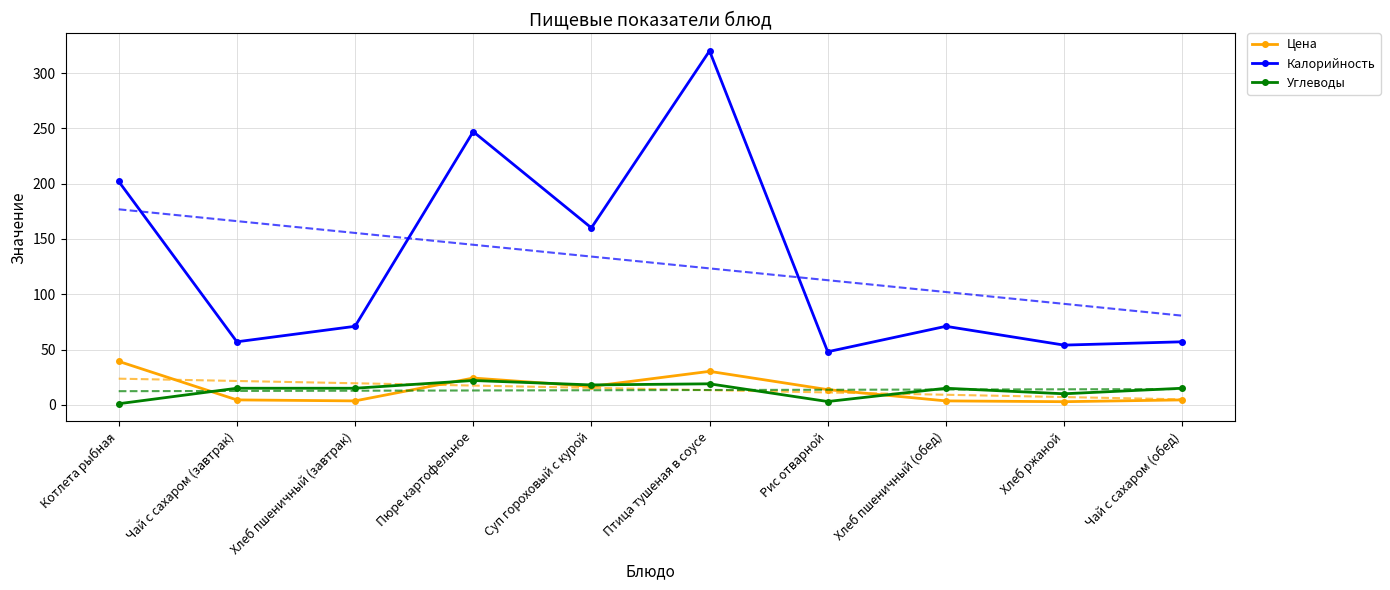

Where does the Углеводы series first go above 15?

Пюре картофельное